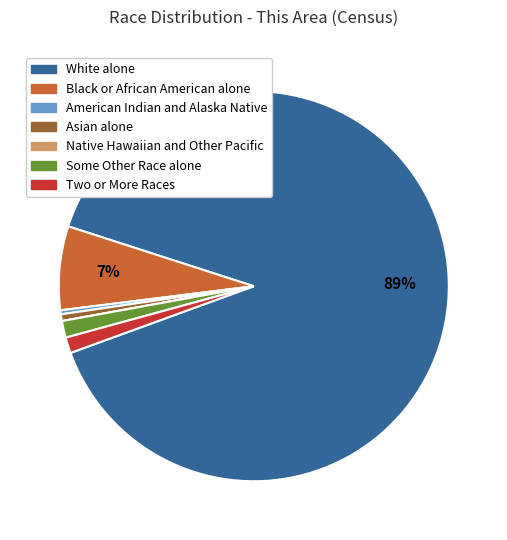

Is it true that Black or African American alone is 1% of the pie?

False